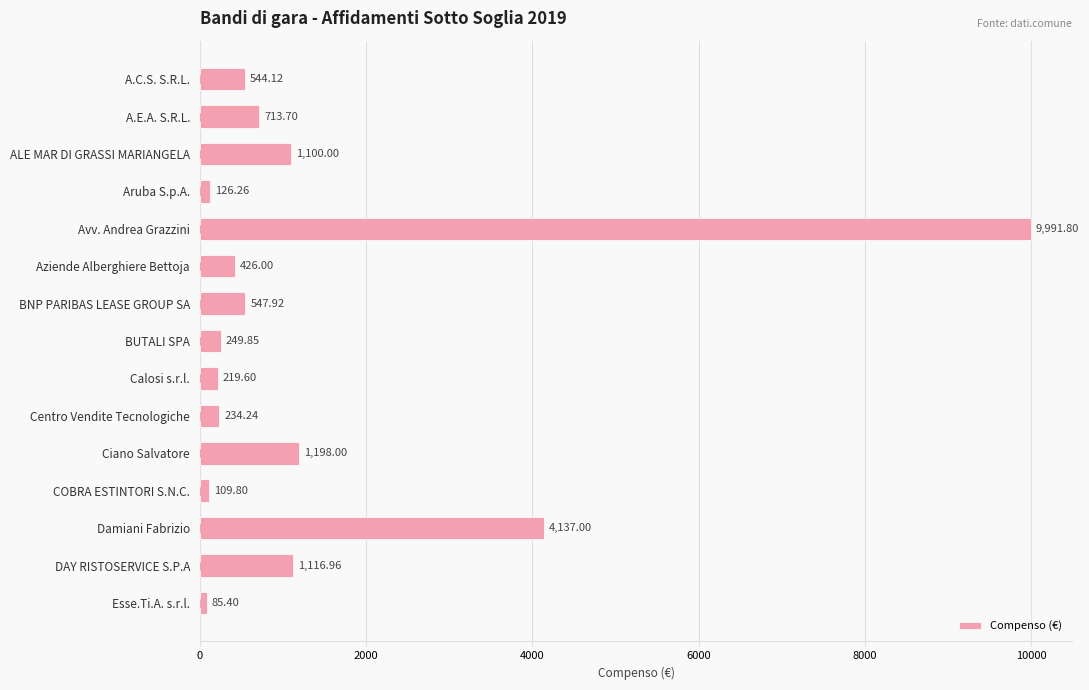

What is the label of the 15th bar from the bottom?

A.C.S. S.R.L.